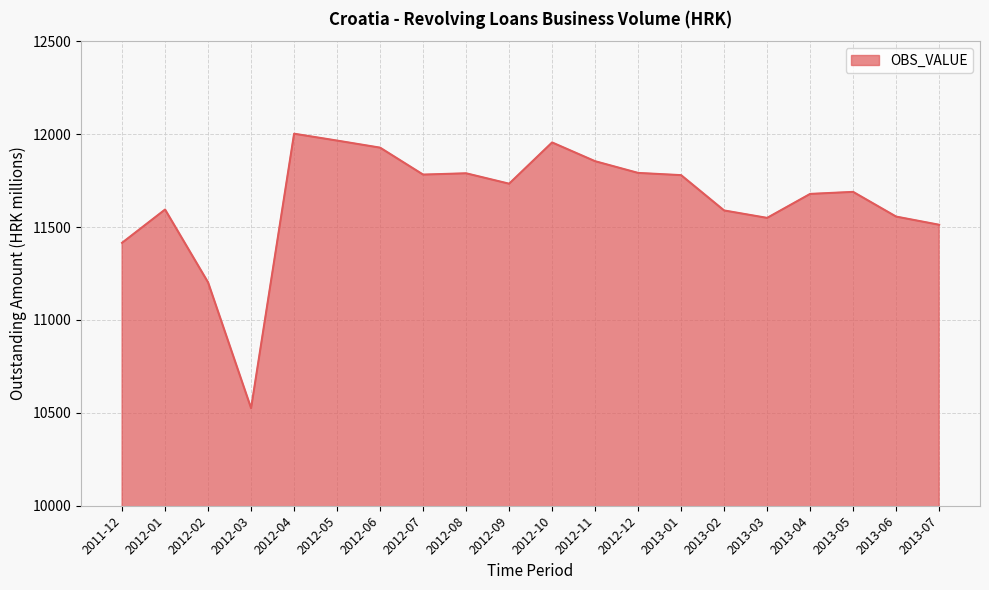

The chart shows a value of 11594 at 2012-01. True or false?

True